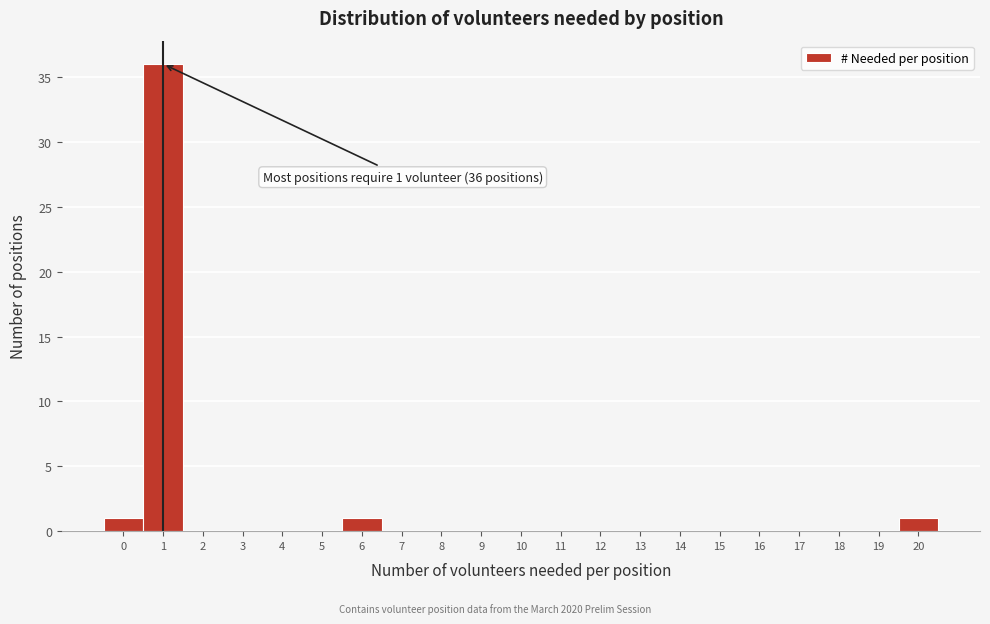

Reading left to right, what are all the values shown in this chart?

0=1	1=36	2=0	3=0	4=0	5=0	6=1	7=0	8=0	9=0	10=0	11=0	12=0	13=0	14=0	15=0	16=0	17=0	18=0	19=0	20=1